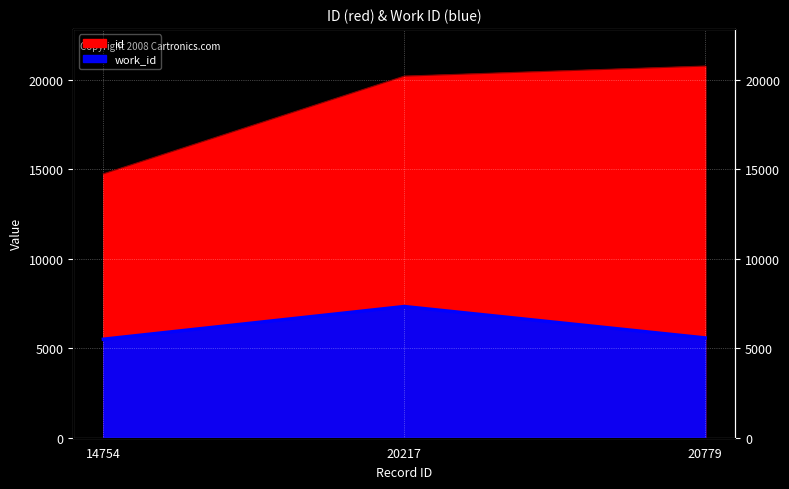

List the series in order of their overall mean, lowest first.

work_id, id